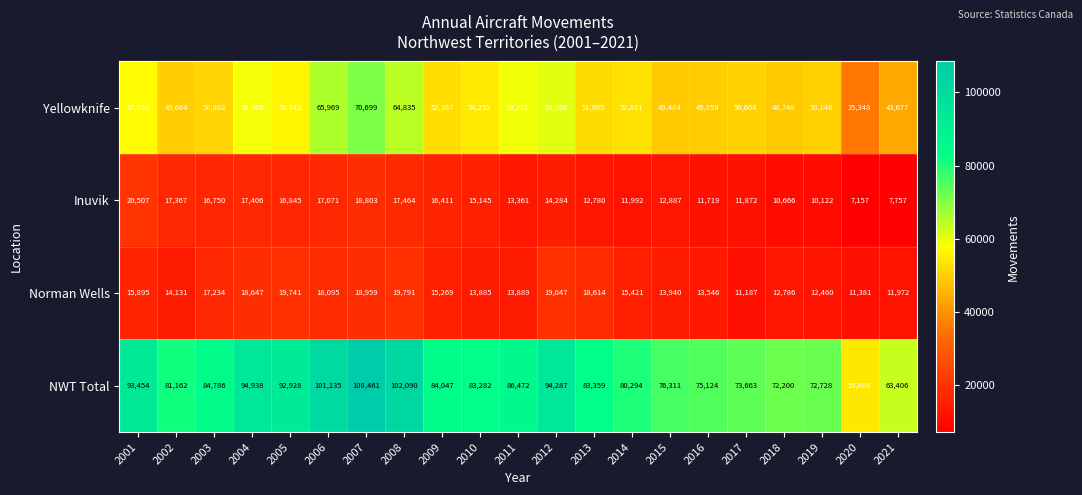

At 2005, list the series in order from smallest to largest.

Inuvik, Norman Wells, Yellowknife, NWT Total